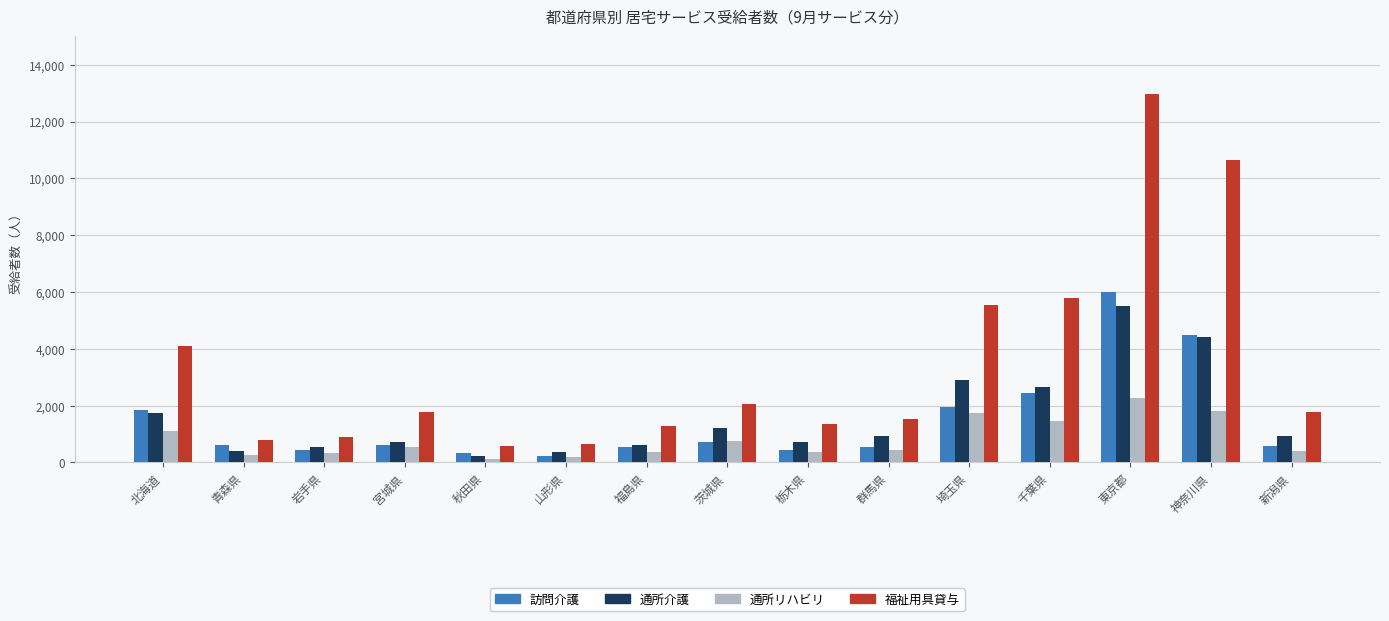

Rank the series at 埼玉県 from highest to lowest value.

福祉用具貸与, 通所介護, 訪問介護, 通所リハビリ